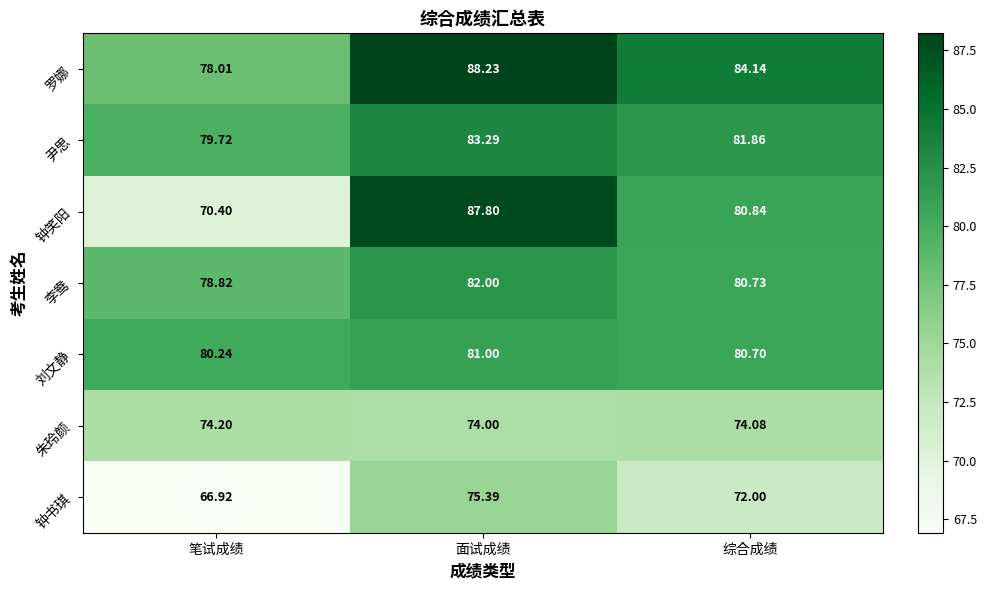

At 笔试成绩, list the series in order from largest to smallest.

刘文静, 尹思, 李鸯, 罗娜, 朱玲颜, 钟笑阳, 钟书琪